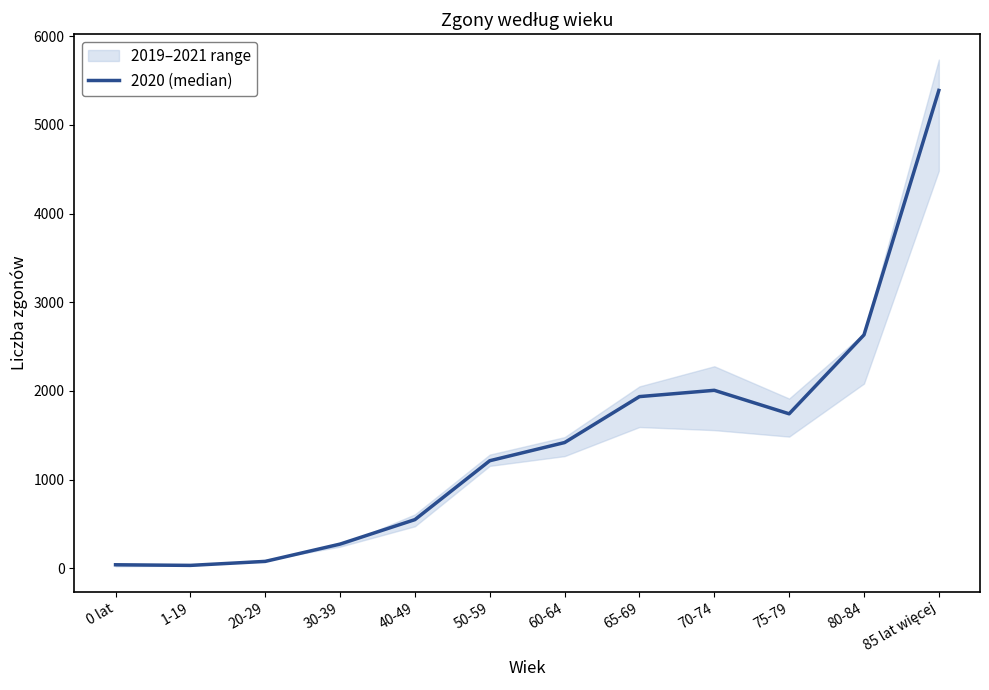

The value at 50-59 is 1213. True or false?

True